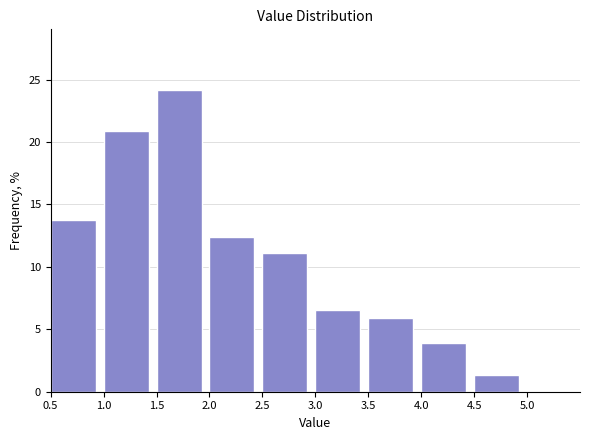

Reading left to right, list every bar in this chart as the range it spans on the x-axis followed by its height. The values are not printed on the chart, so give them approximately, as read against the axis.

0.5 to 1.0: 13.5
1.0 to 1.5: 21.0
1.5 to 2.0: 24.0
2.0 to 2.5: 12.5
2.5 to 3.0: 11.0
3.0 to 3.5: 6.5
3.5 to 4.0: 6.0
4.0 to 4.5: 4.0
4.5 to 5.0: 1.5